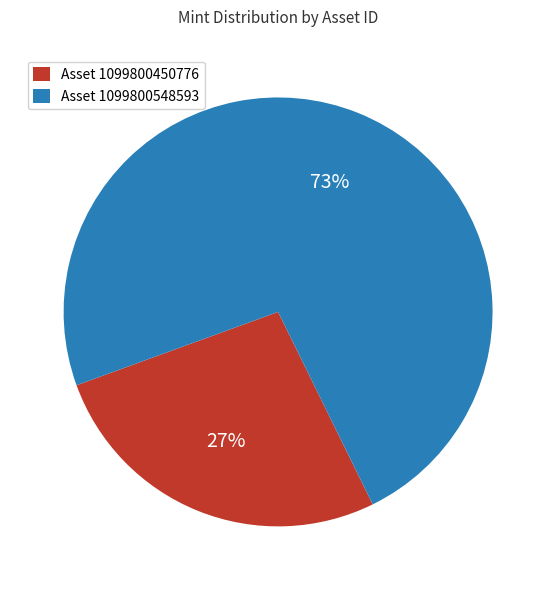

How many segments does this pie chart have?

2